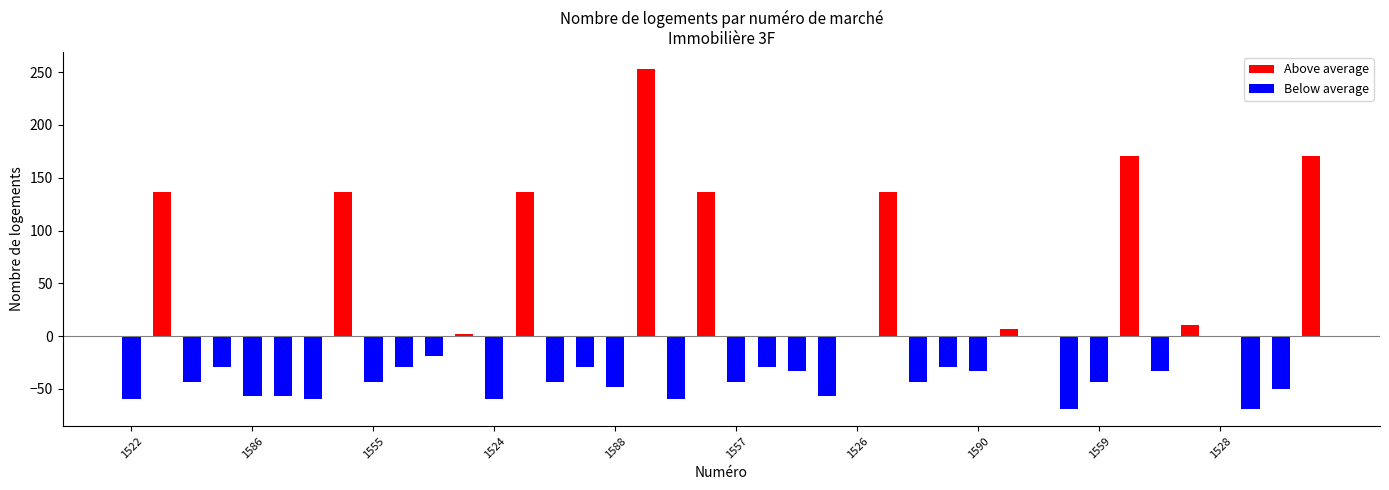

Does the chart contain stacked bars?

No